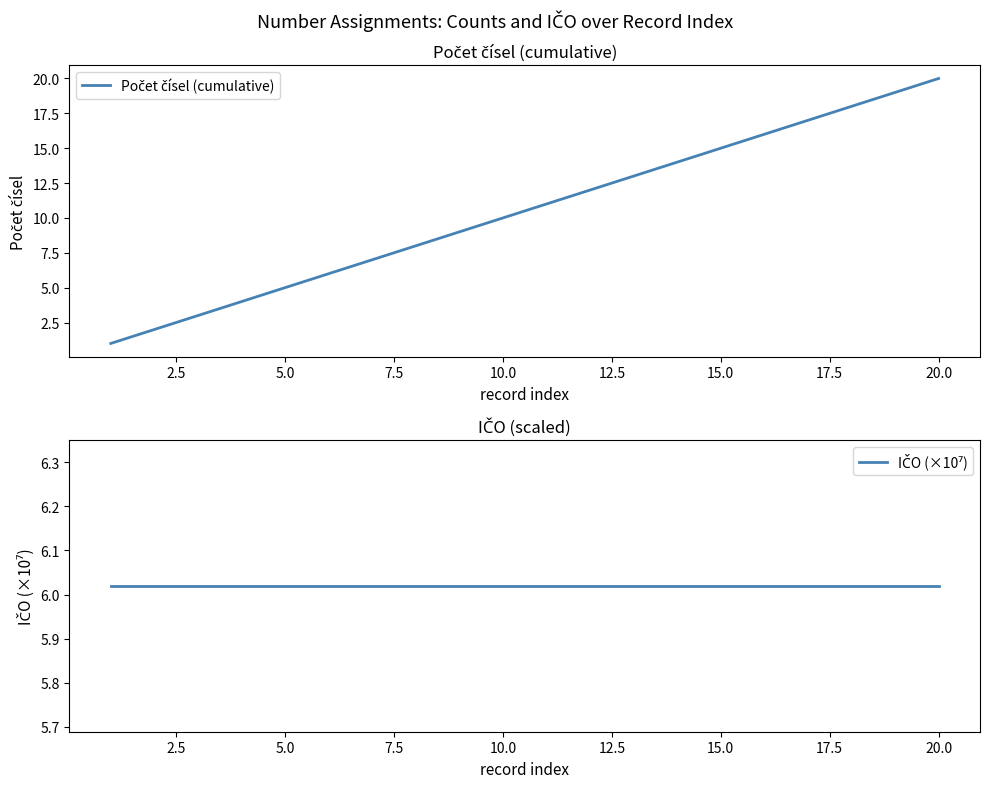

What is the smallest value displayed?

1.0